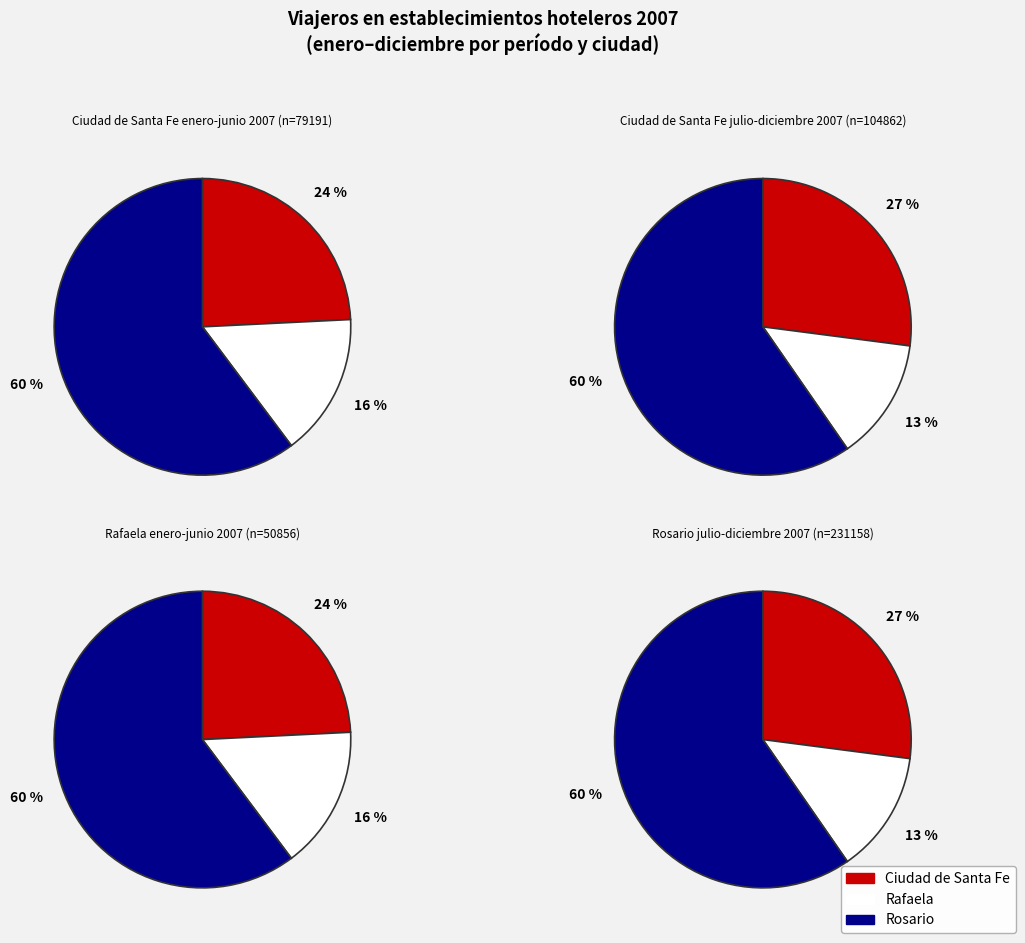

True or false: Septiembre accounts for 18% of the total.

False